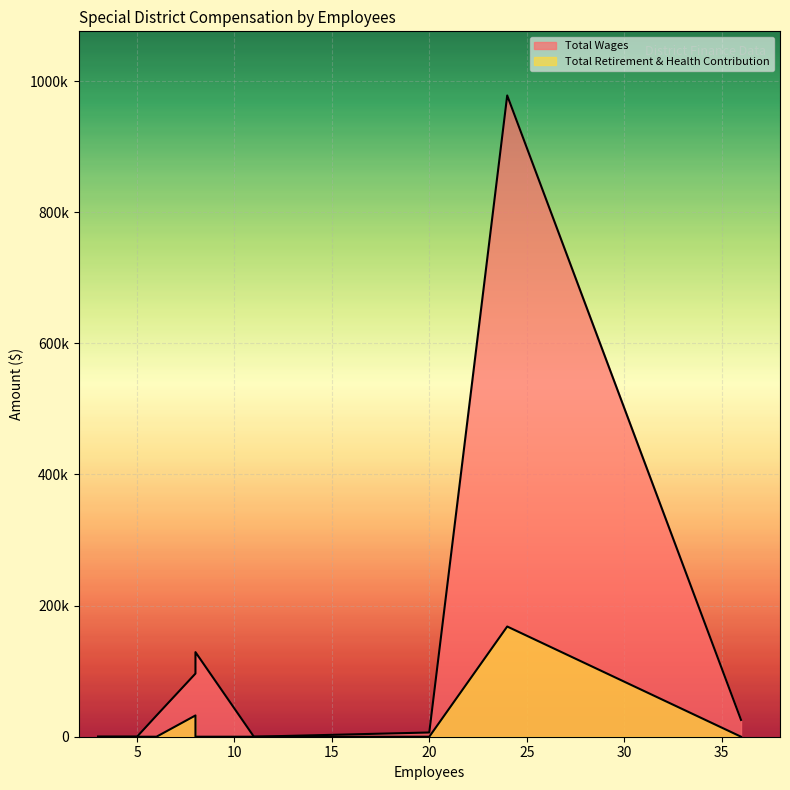

Count the number of data series in this chart.

2